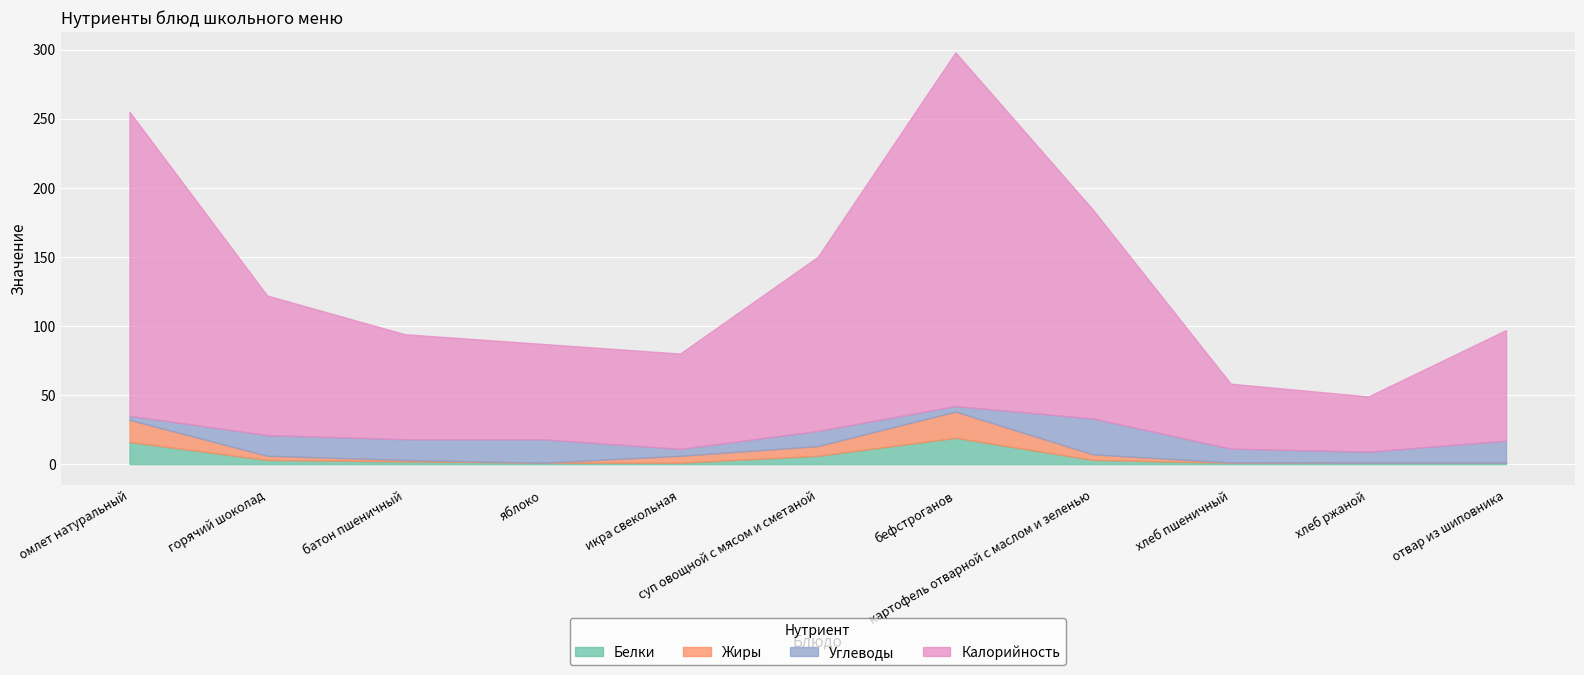

Rank the series at яблоко from highest to lowest value.

Калорийность, Углеводы, Белки, Жиры